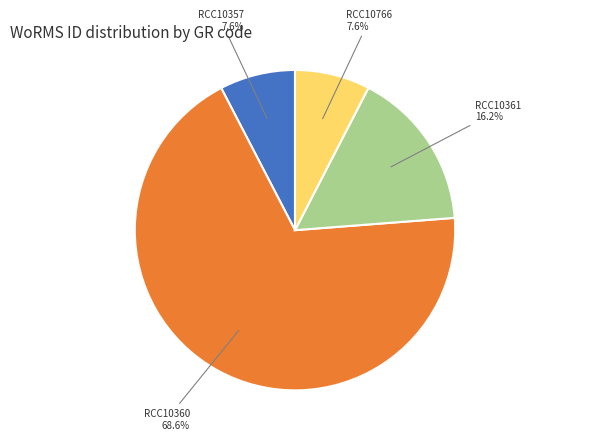

Is there a majority slice in this chart?

Yes